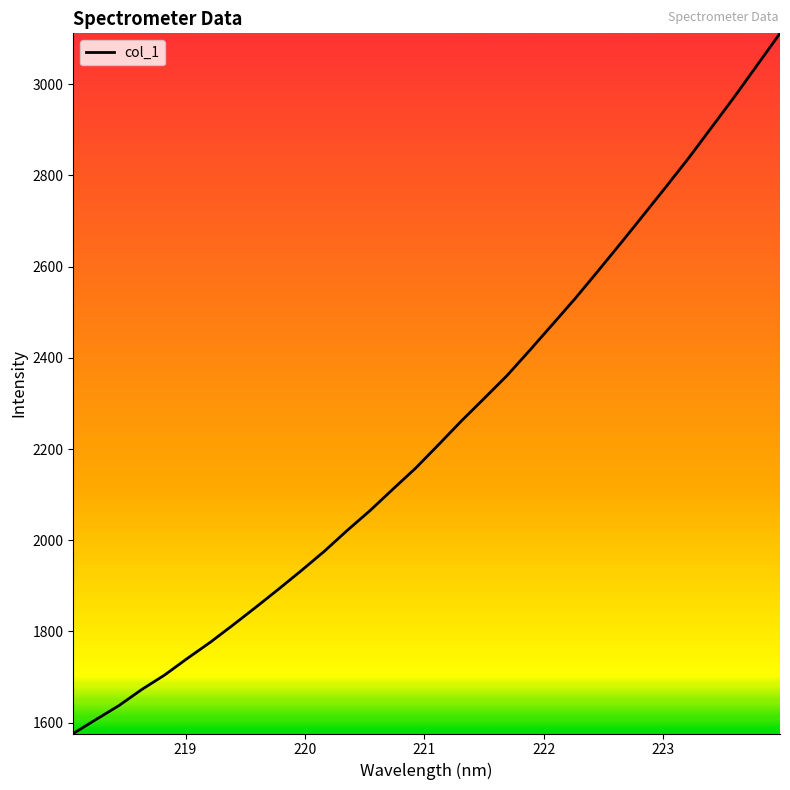

What is the maximum value shown in the chart?

3111.4